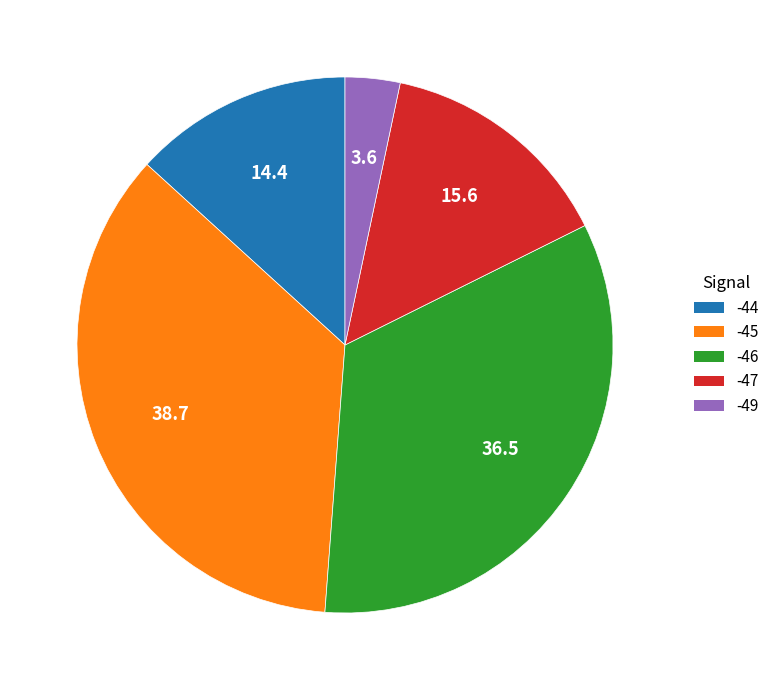

How many segments does this pie chart have?

5